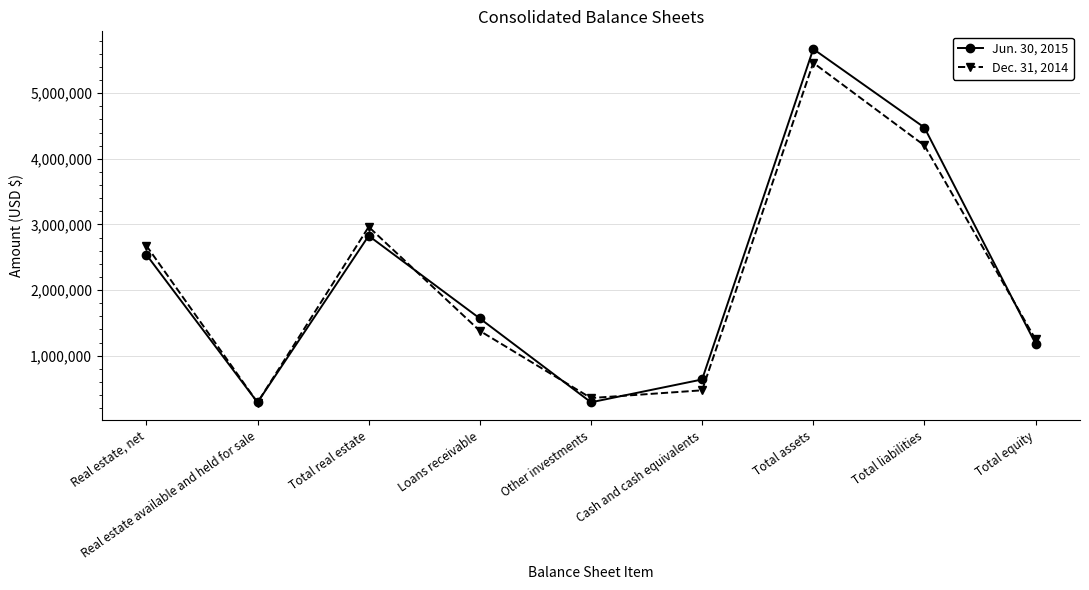

Which series has the largest range (max minus min)?

Jun. 30, 2015